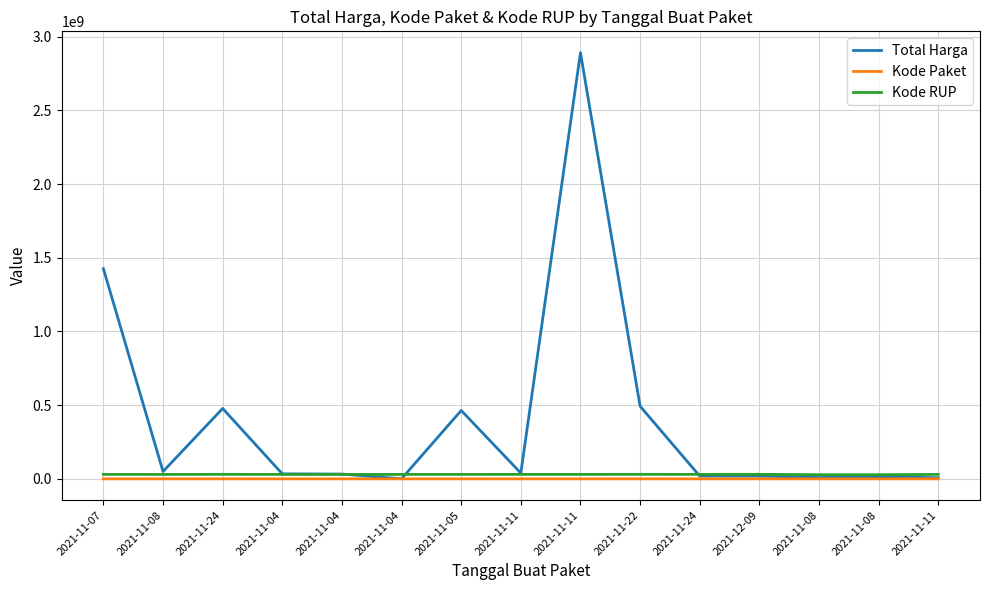

What is the difference between the maximum and minimum values in the Kode Paket series?

129346